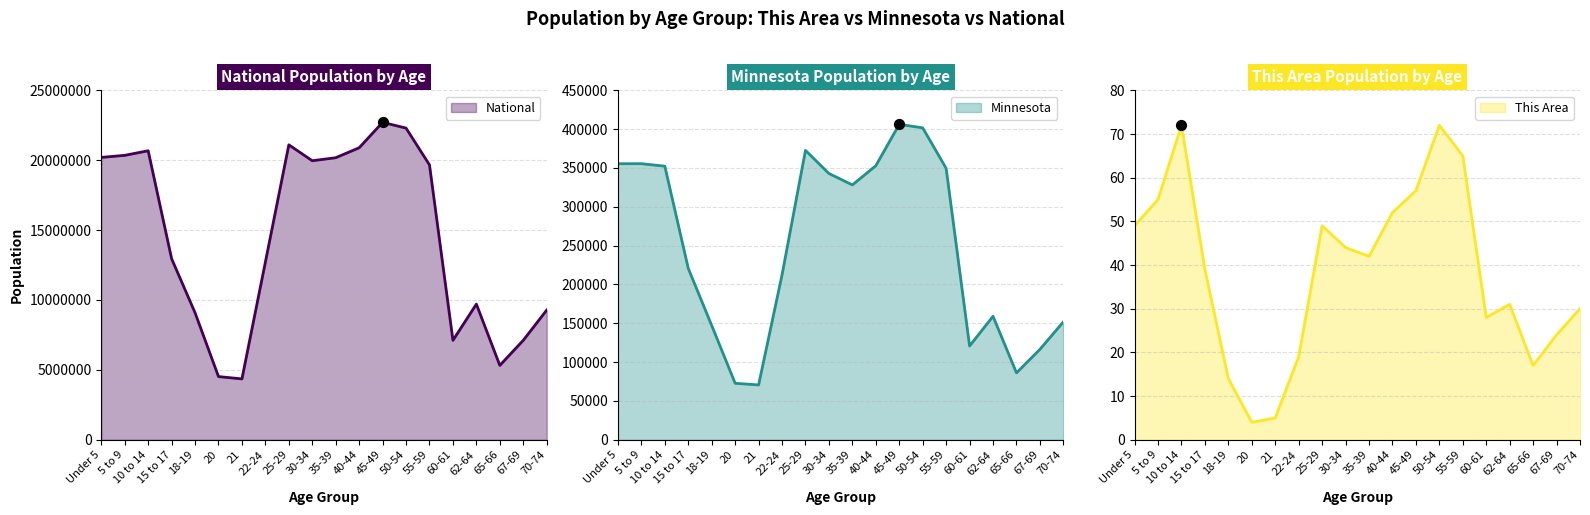

Is the value of This Area at 45-49 greater than the value of National at 5 to 9?

No